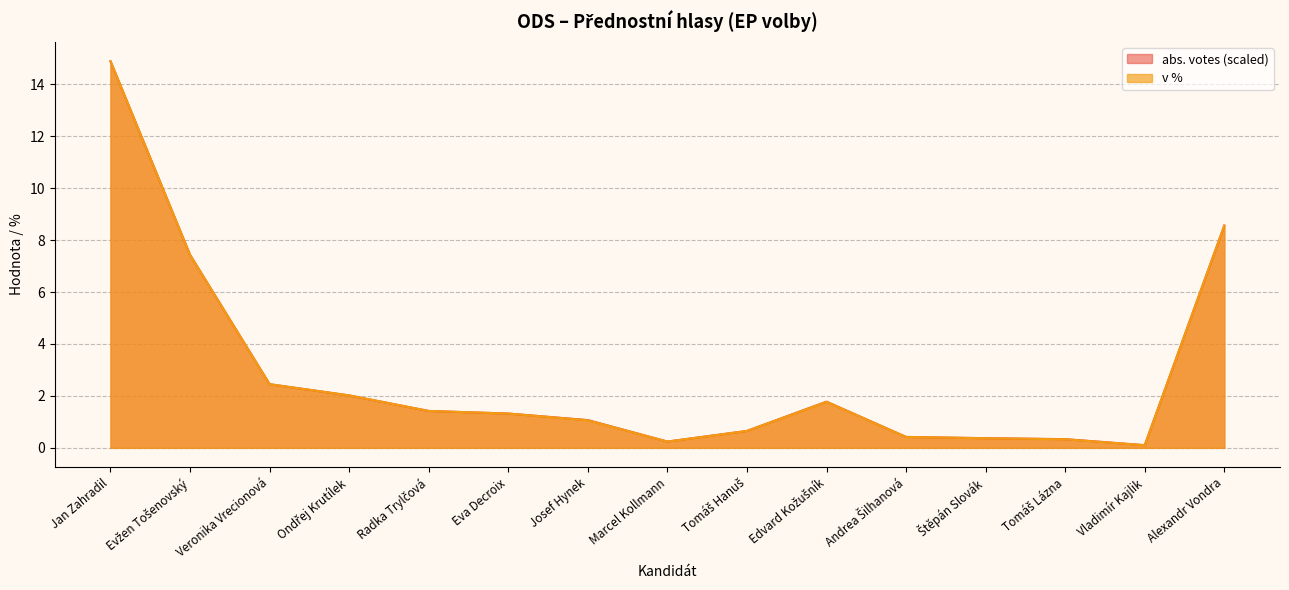

Where is the first local maximum for v %?

Edvard Kožušník